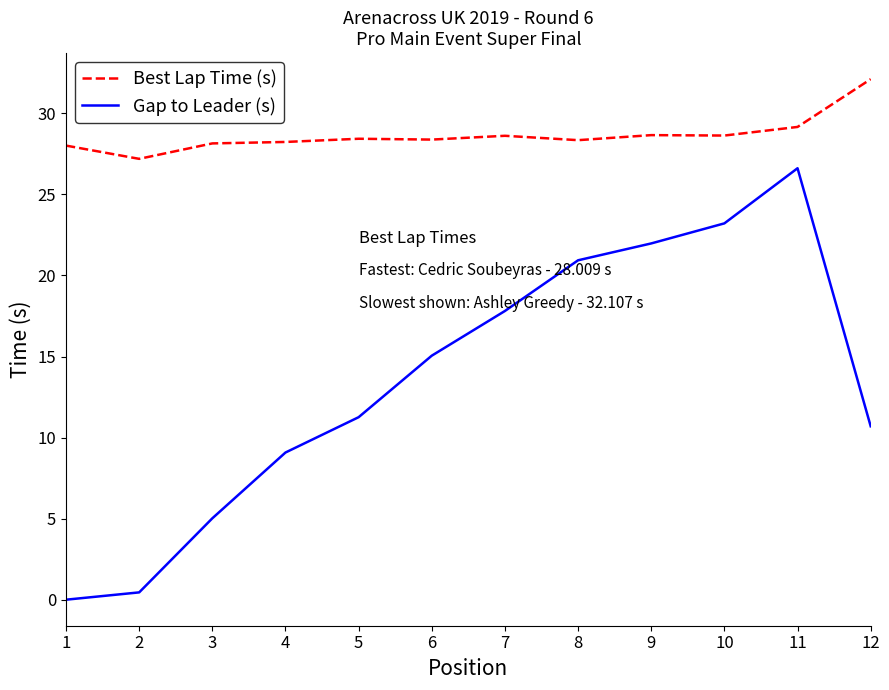

True or false: Best Lap Time (s) and Gap to Leader (s) intersect in this chart.

False